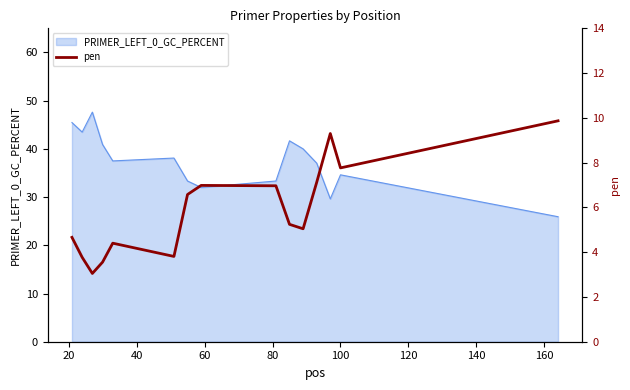

What is the maximum value for PRIMER_LEFT_0_GC_PERCENT?

47.6